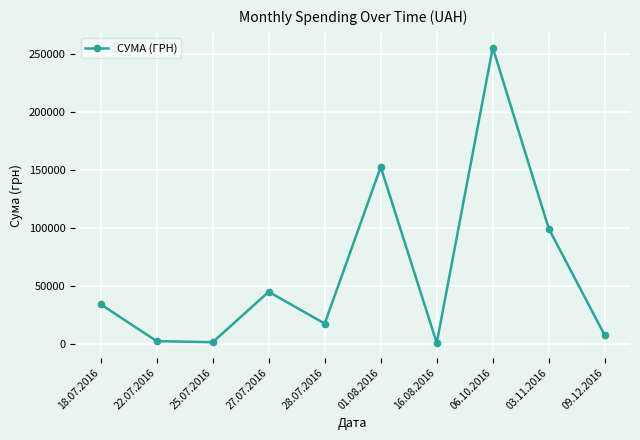

At which label is the value closest to 128075?

01.08.2016